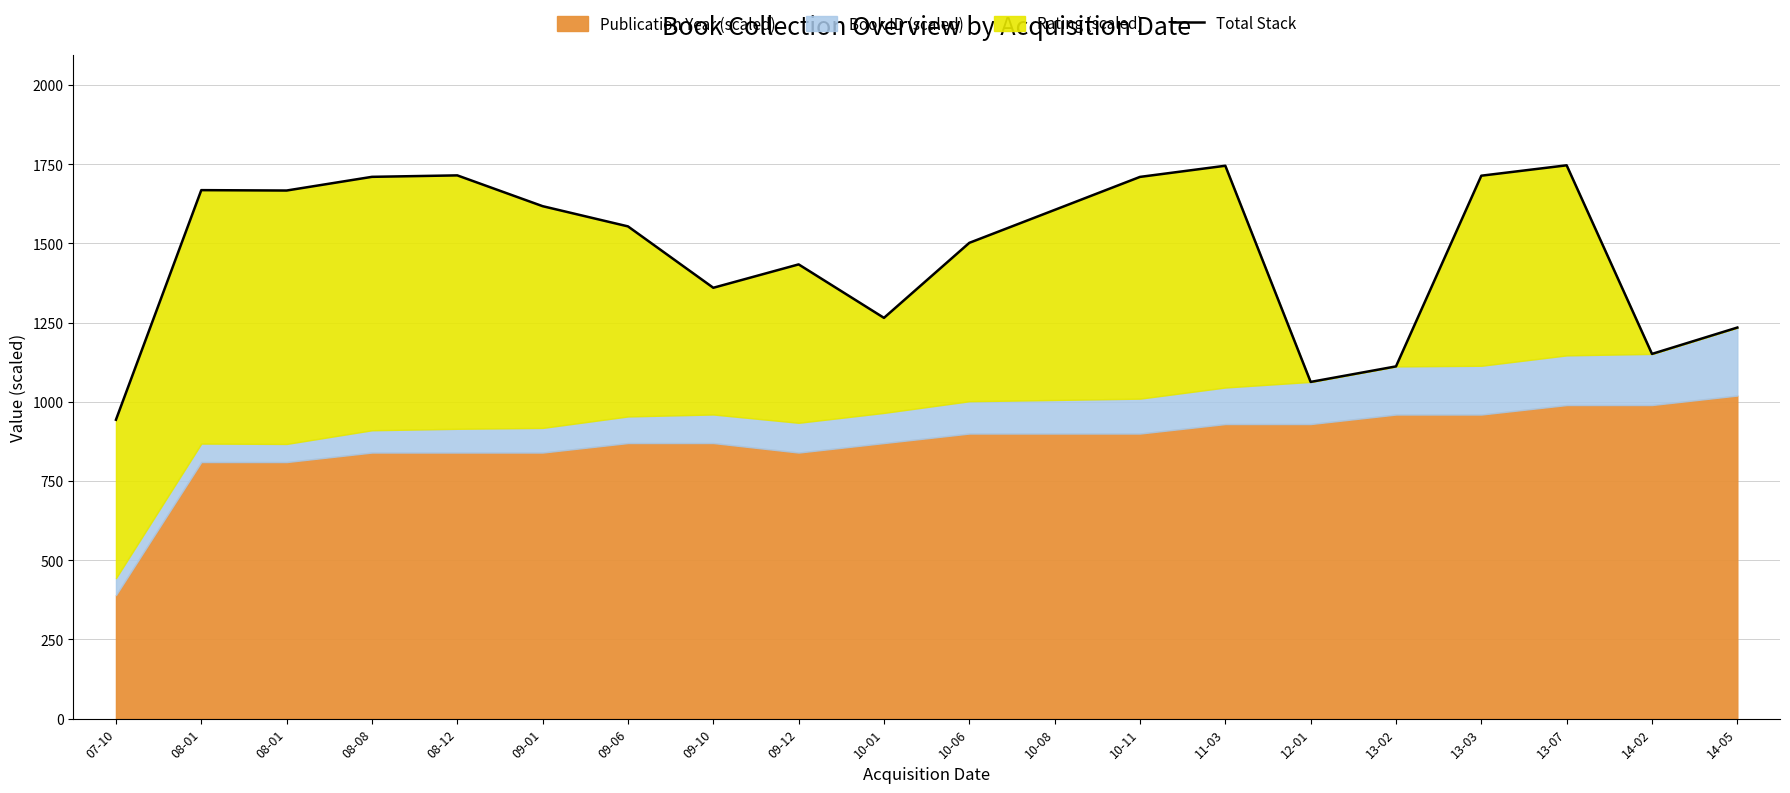

How many points are lower than both their immediate neighbors (excluding endpoints)?

5